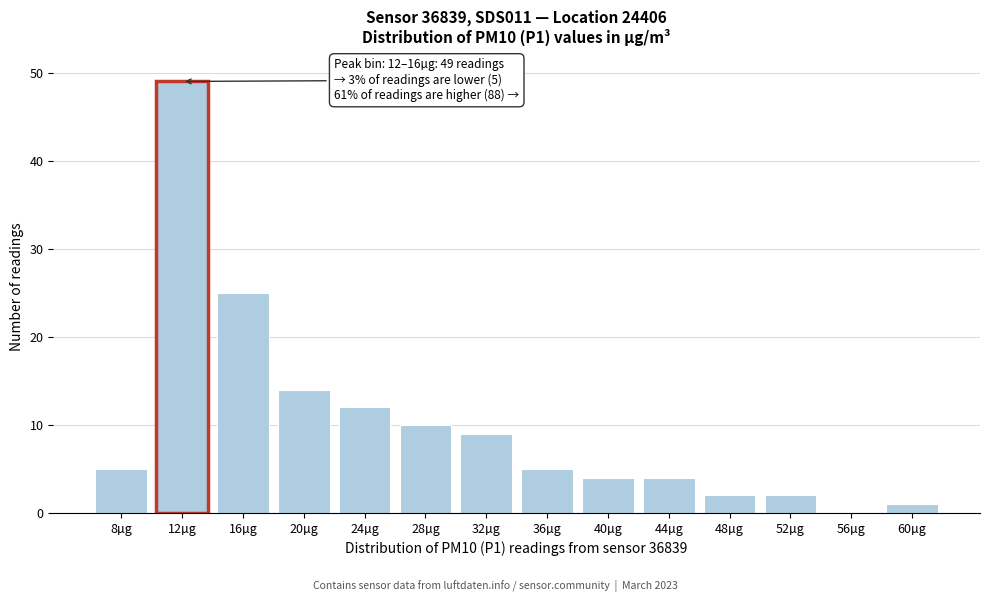

Reading left to right, transcribe all the data shown in this chart.

8µg=5	12µg=49	16µg=25	20µg=14	24µg=12	28µg=10	32µg=9	36µg=5	40µg=4	44µg=4	48µg=2	52µg=2	56µg=0	60µg=1